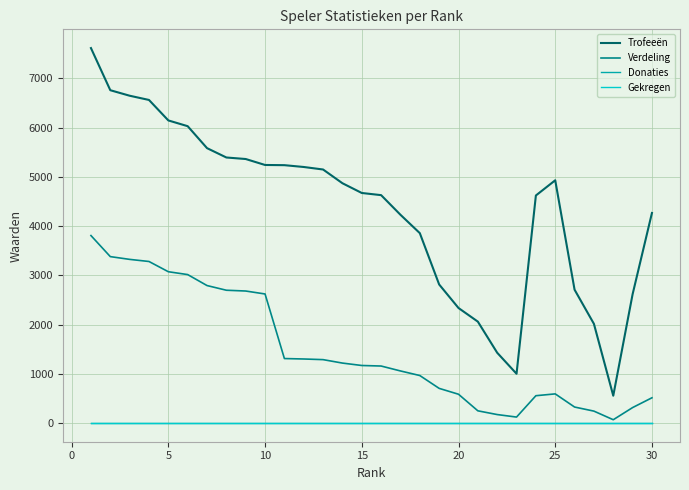

Does the chart have visible grid lines?

Yes